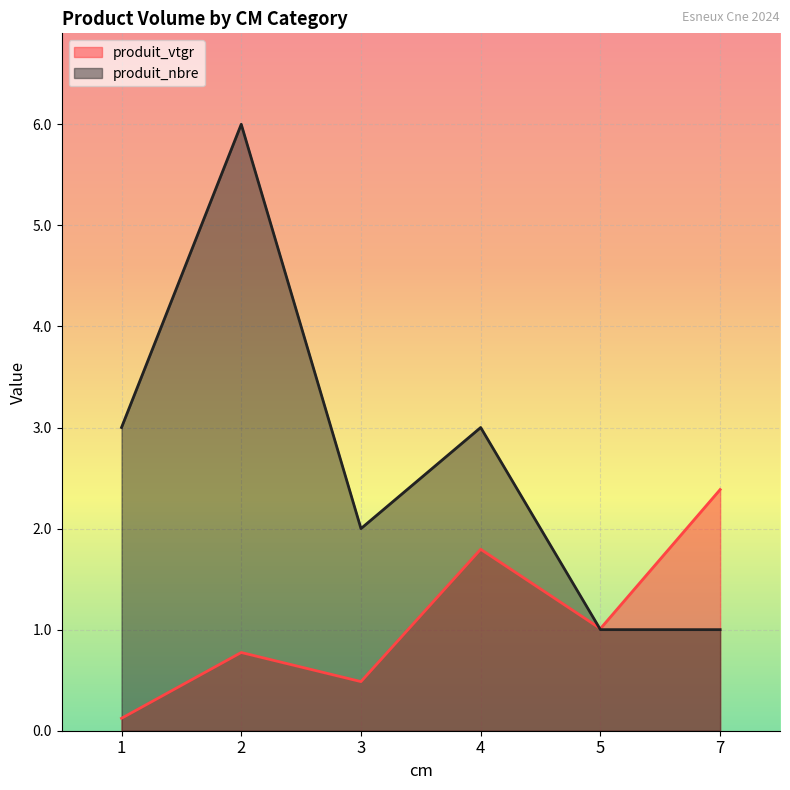

Is it true that produit_vtgr equals 0.8 at 2?

True